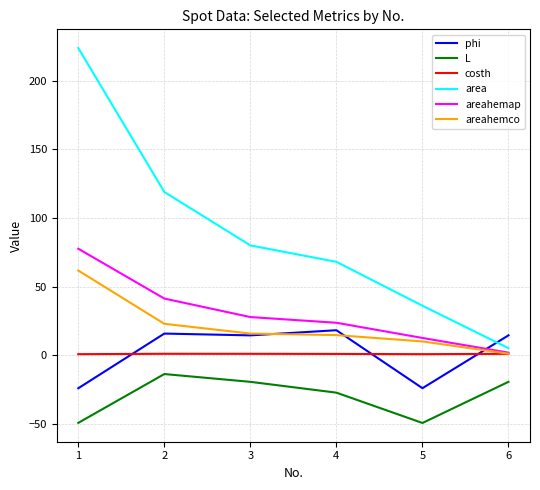

Between which two adjacent categories do costh and phi first intersect?

1 and 2